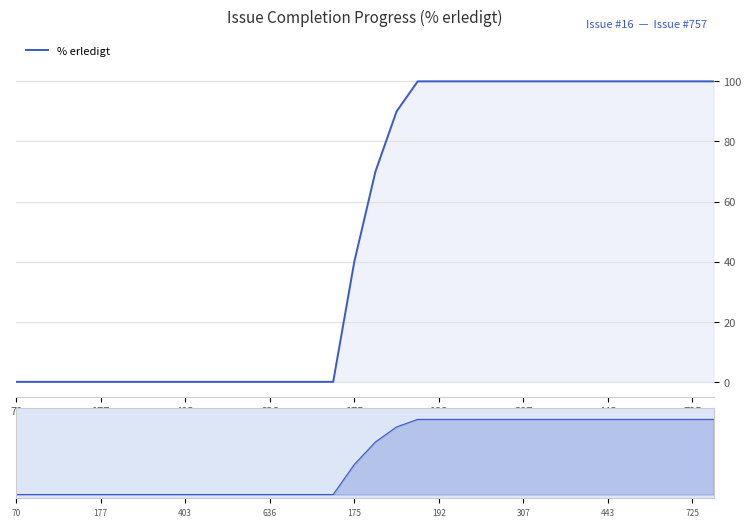

Reading left to right, list all the values displayed in this chart.

0	0	0	0	0	0	0	0	0	0	0	0	0	0	0	0	40	70	90	100	100	100	100	100	100	100	100	100	100	100	100	100	100	100